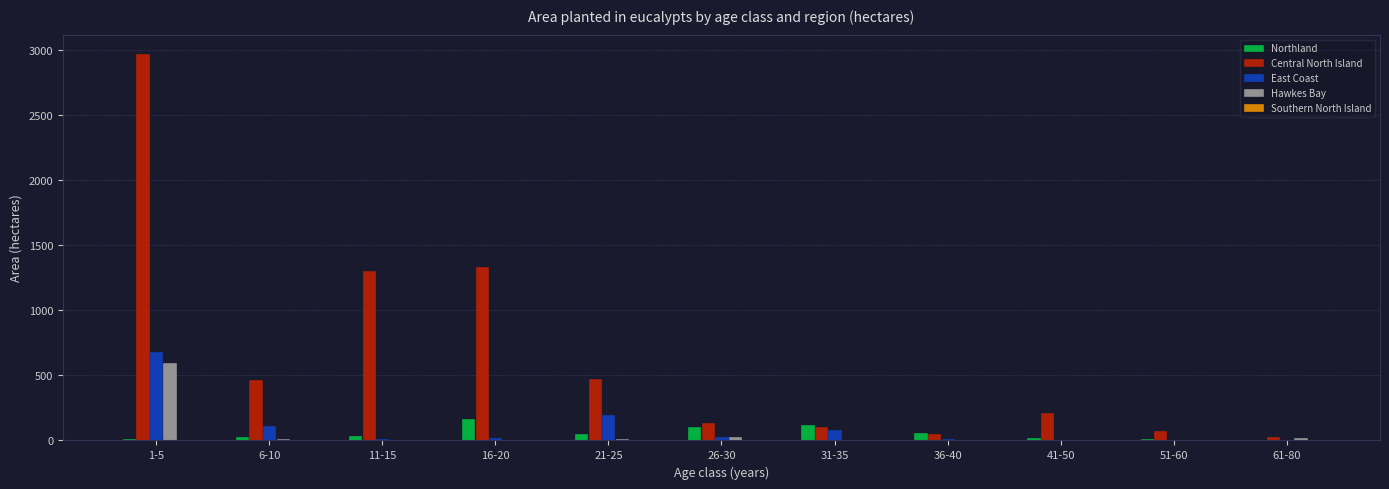

What is the maximum value shown in the chart?

2969